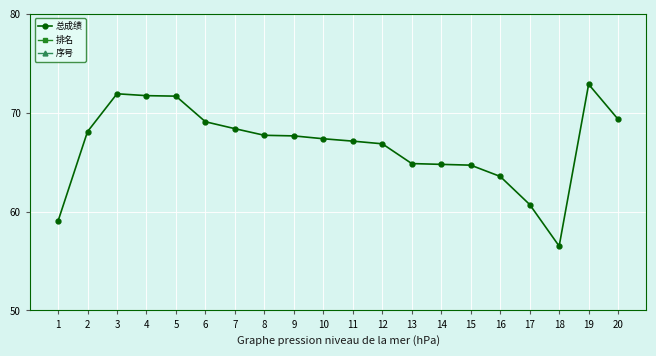

How many lines are shown in the chart?

3